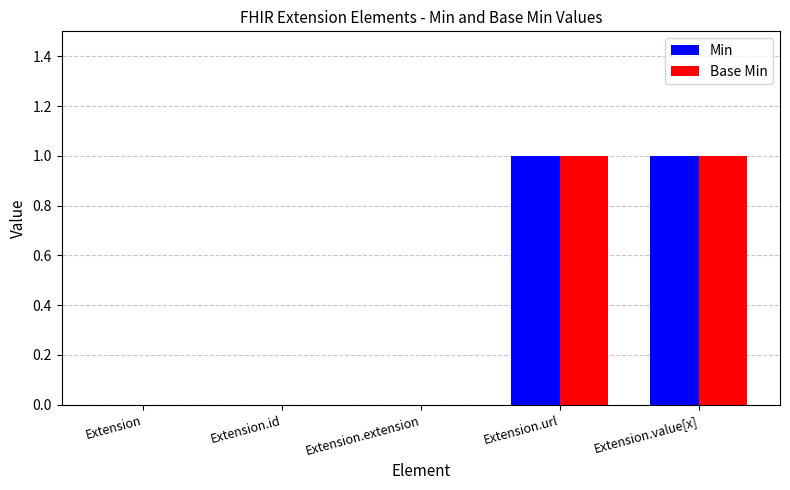

Count the Min values in the range 0 to 1.

5